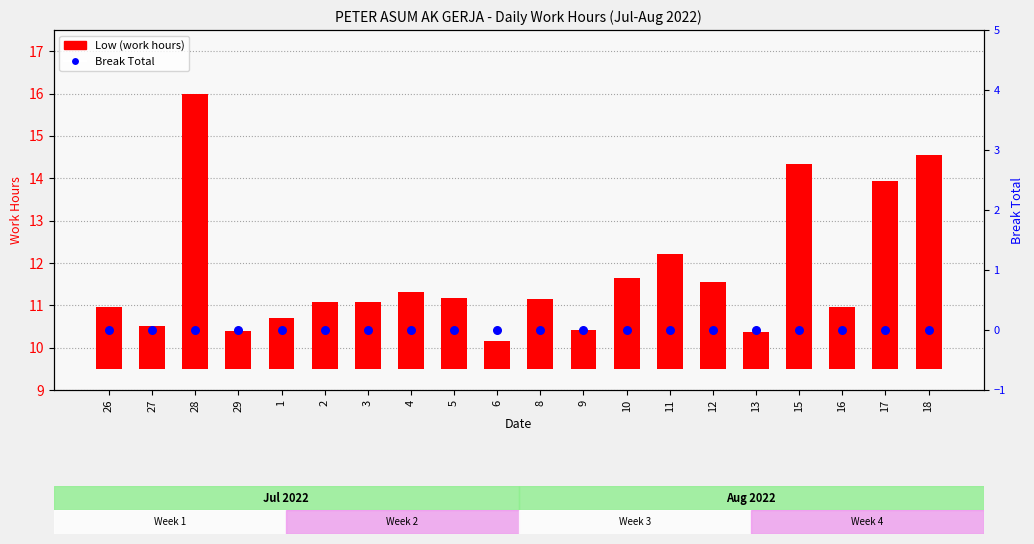

Is the value of Low (work hours) at 3 greater than the value of Break Total at 16?

Yes